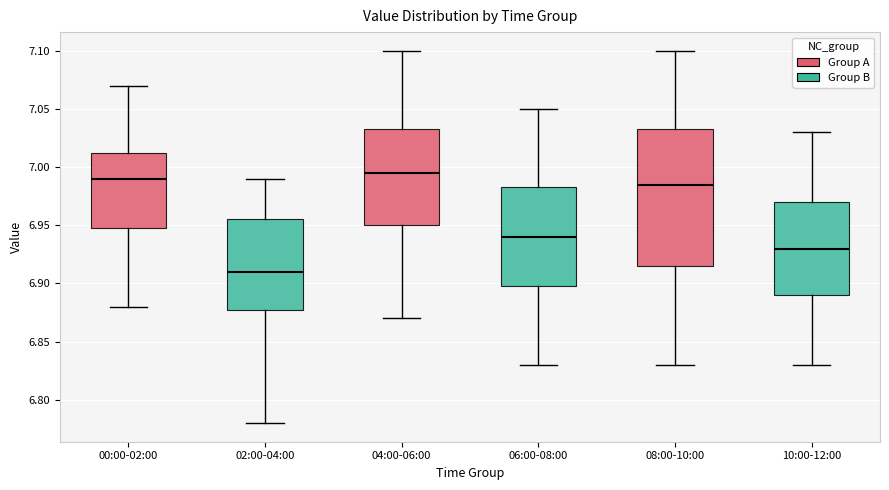

Where does the lower whisker of the box for 02:00-04:00 end on the y-axis? The values are not printed on the chart, so give them approximately, as read against the axis.

6.780